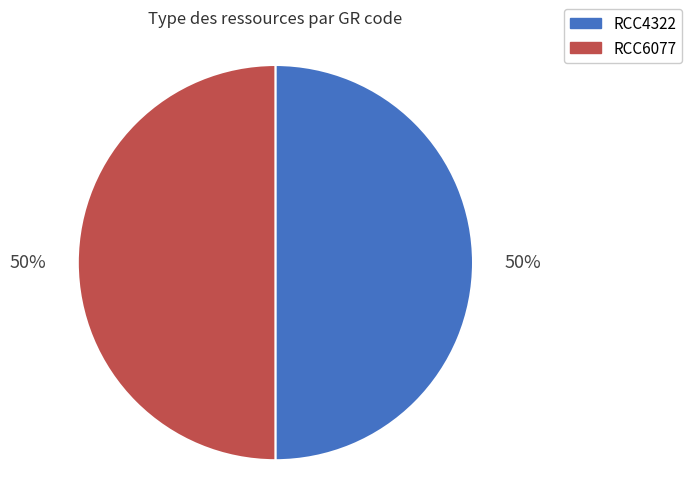

Count the number of slices in the pie.

2